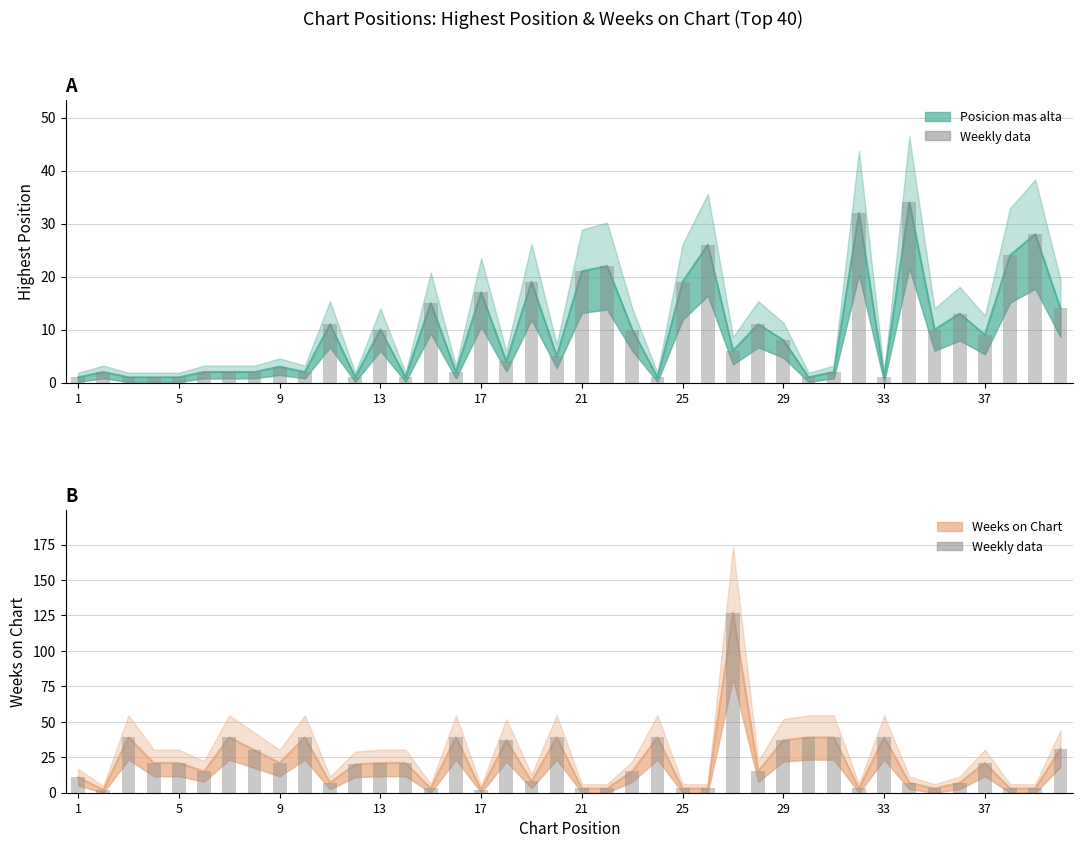

Reading left to right, list all the values displayed in this chart.

Posicion mas alta: 1=1	2=2	3=1	4=1	5=1	6=2	7=2	8=2	9=3	10=2	11=11	12=1	13=10	14=1	15=15	16=2	17=17	18=4	19=19	20=5	21=21	22=22	23=10	24=1	25=19	26=26	27=6	28=11	29=8	30=1	31=2	32=32	33=1	34=34	35=10	36=13	37=9	38=24	39=28	40=14
Weeks on Chart: 1=11	2=2	3=39	4=21	5=21	6=15	7=39	8=30	9=21	10=39	11=7	12=20	13=21	14=21	15=3	16=39	17=2	18=37	19=8	20=39	21=3	22=3	23=15	24=39	25=3	26=3	27=127	28=15	29=37	30=39	31=39	32=3	33=39	34=7	35=3	36=7	37=21	38=3	39=3	40=31